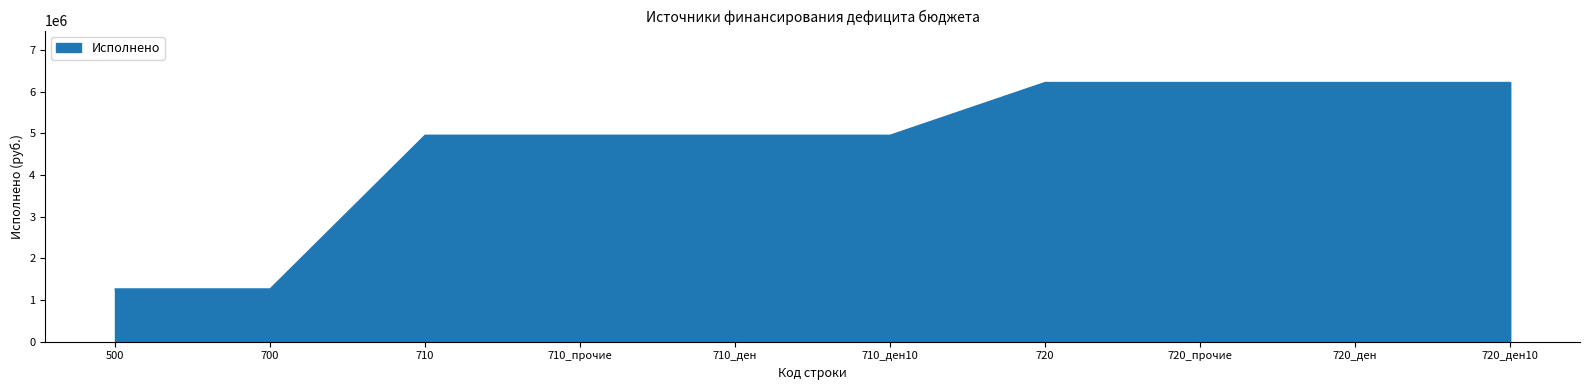

What is the ratio of the value at 720_ден10 to the value at 710_ден?

1.3